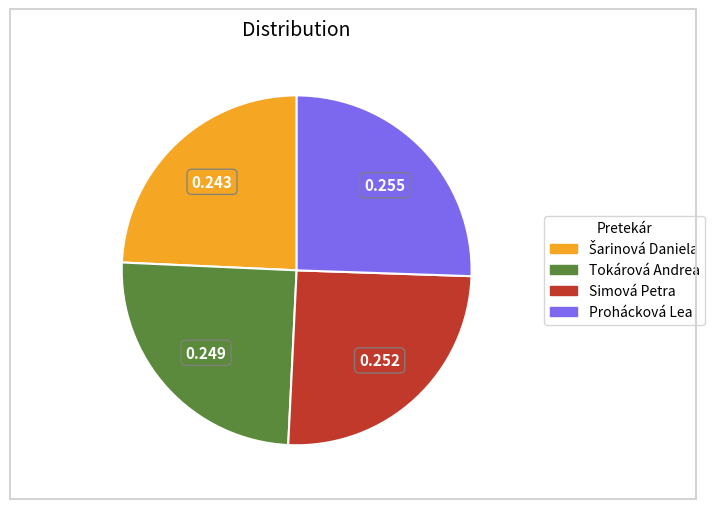

Does Simová Petra represent more than half of the total?

No